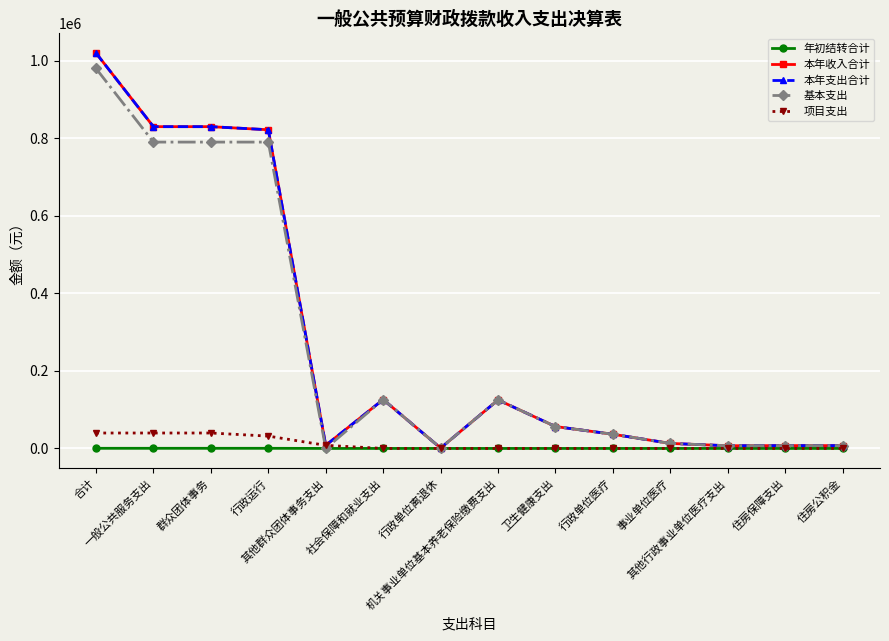

The 本年收入合计 series shows 30534.6 at 卫生健康支出. True or false?

False